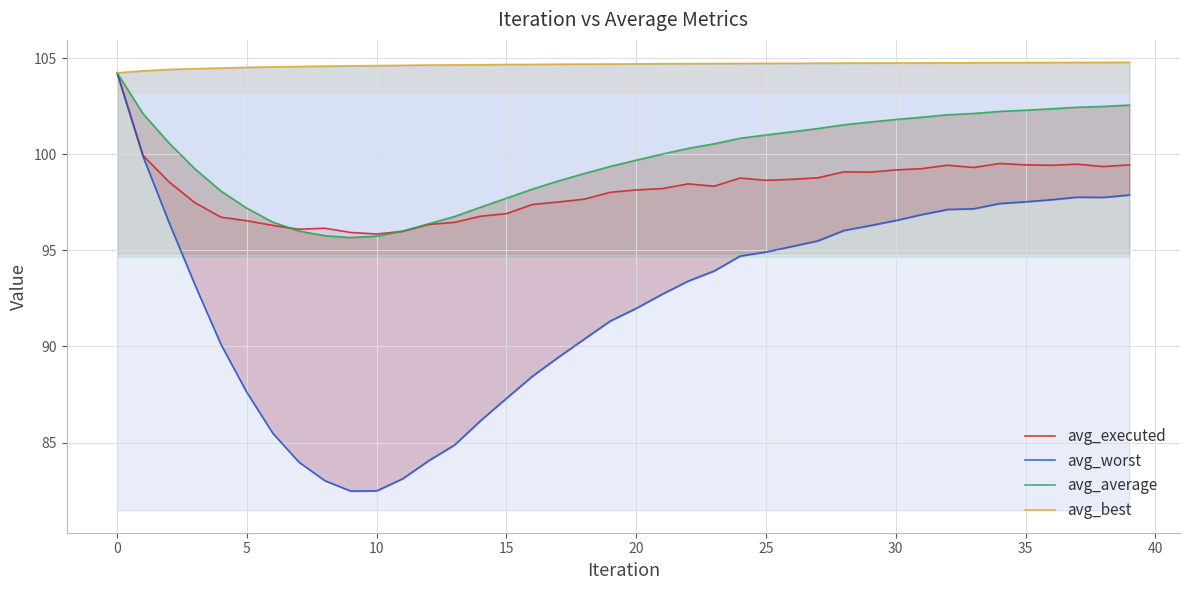

What are all the series names shown in the legend?

avg_executed, avg_worst, avg_average, avg_best